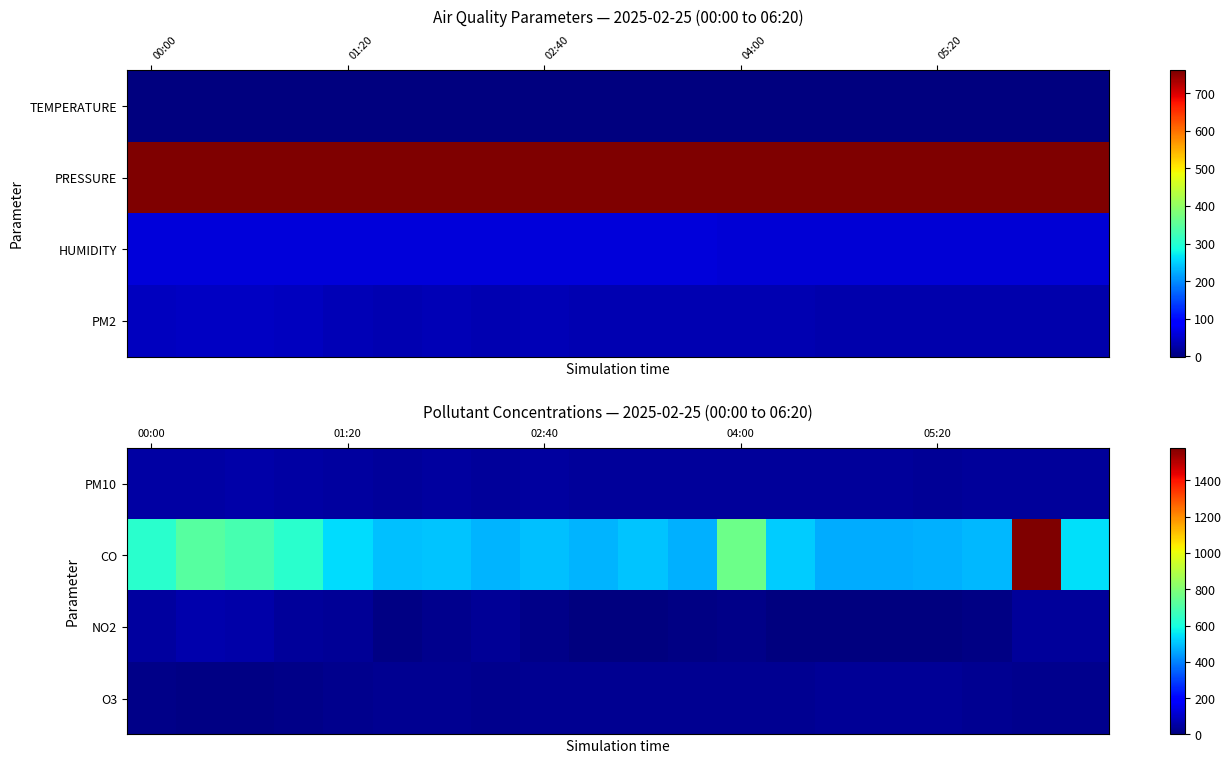

At which category does the chart reach its minimum across all series?

15